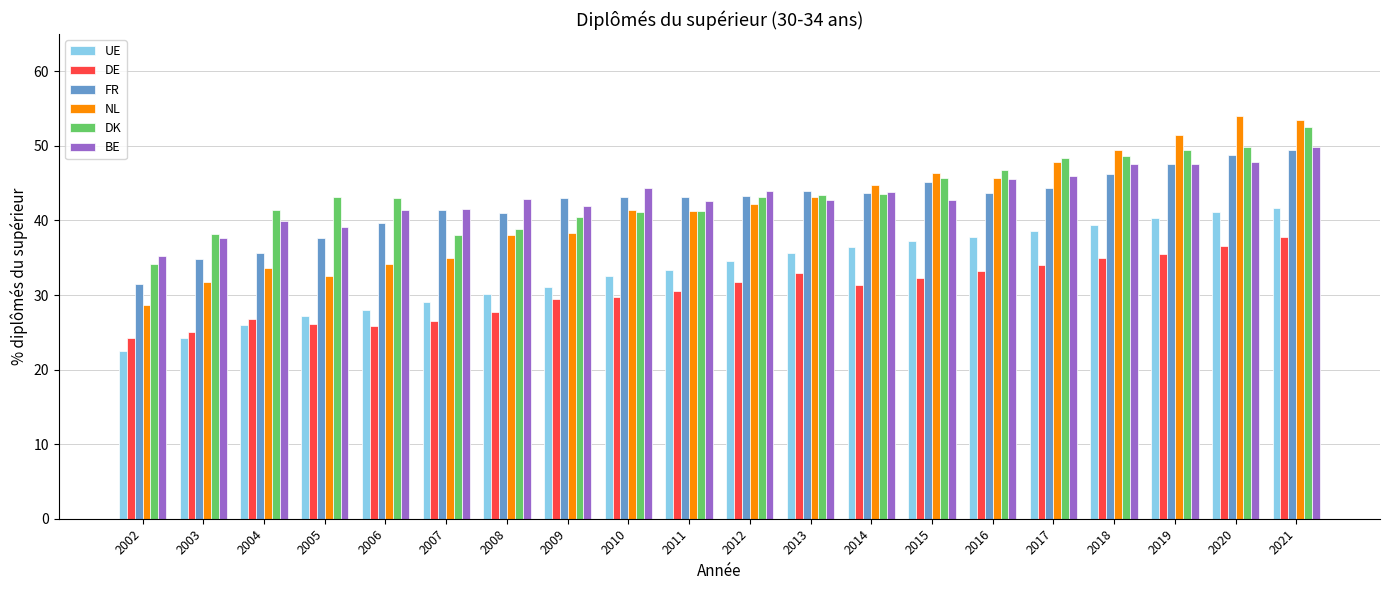

The FR series shows 44.4 at 2017. True or false?

True